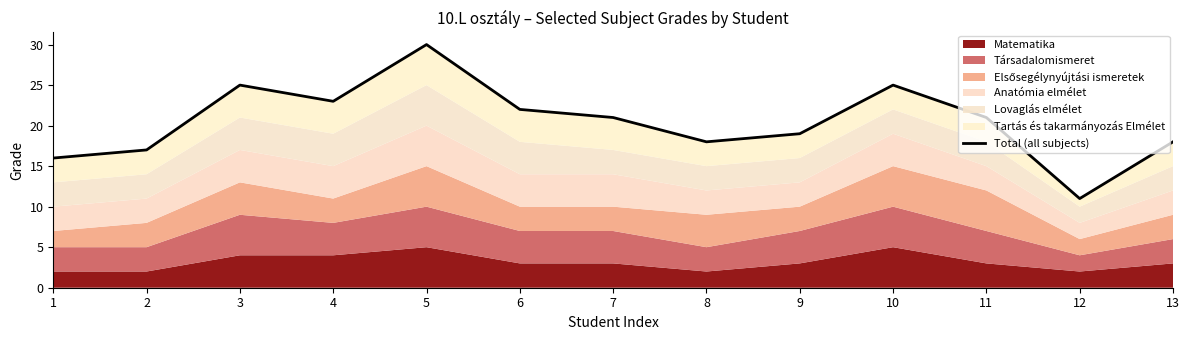

Approximately how many times larger is the value at 9 compared to 1?

1.2